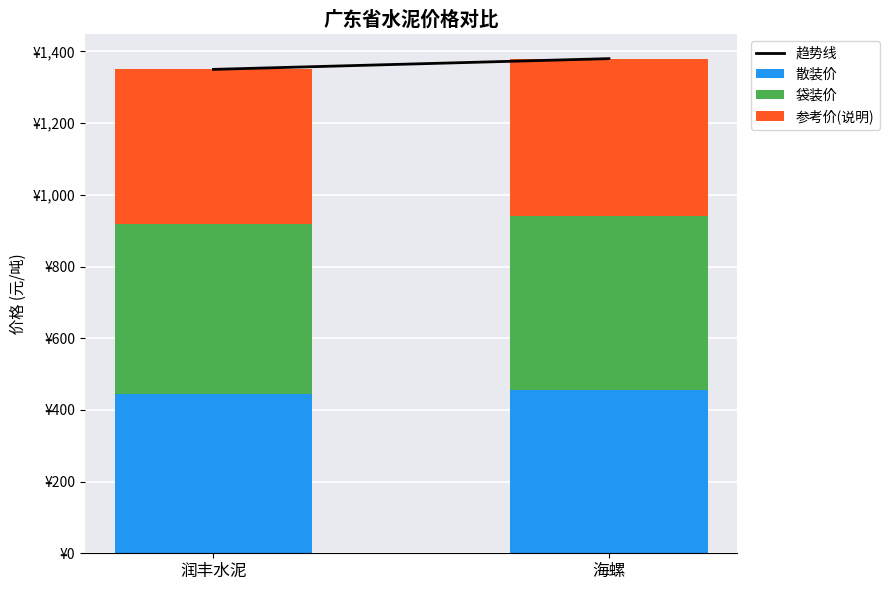

Are the bars horizontal?

No